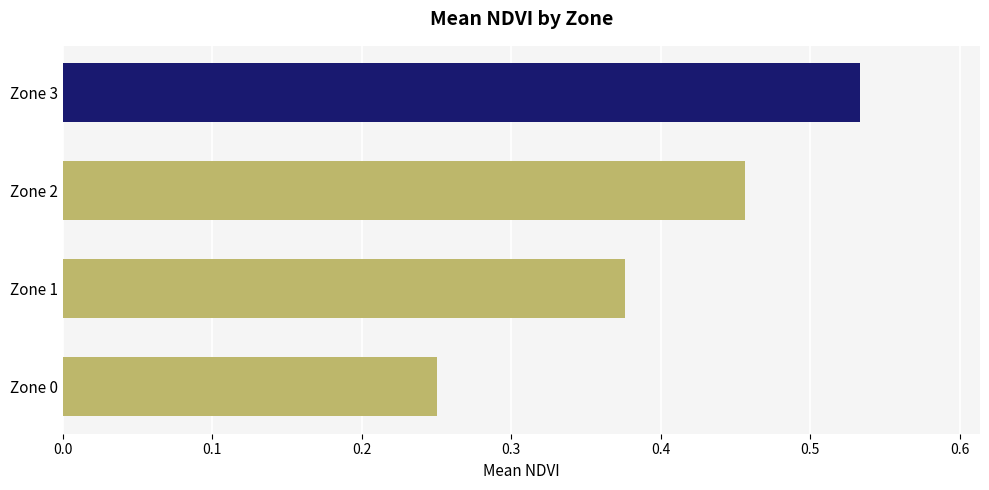

Which category has the lowest value across all series?

Zone 0